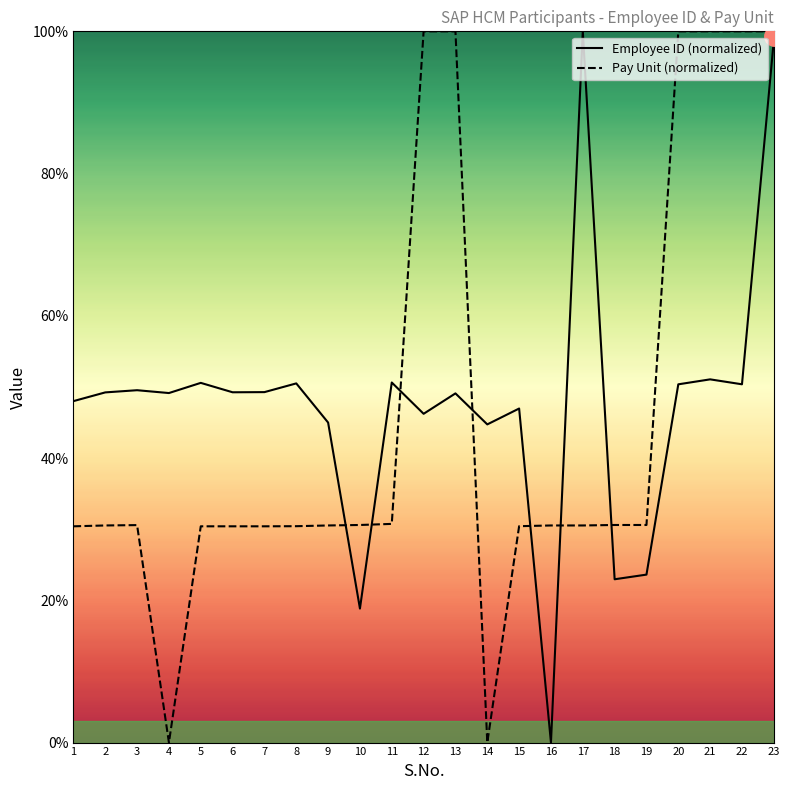

After their last crossing, which series has the higher values: Employee ID (normalized) or Pay Unit (normalized)?

Pay Unit (normalized)